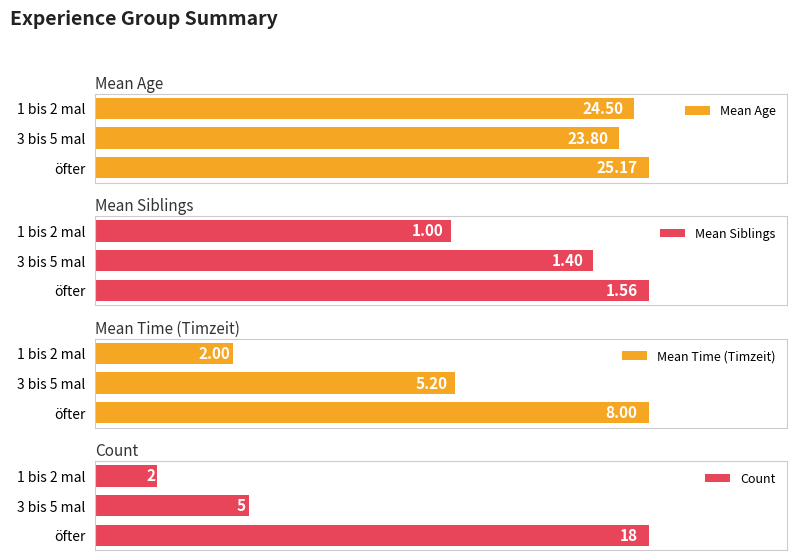

At how many categories does at least one series exceed 22?

3